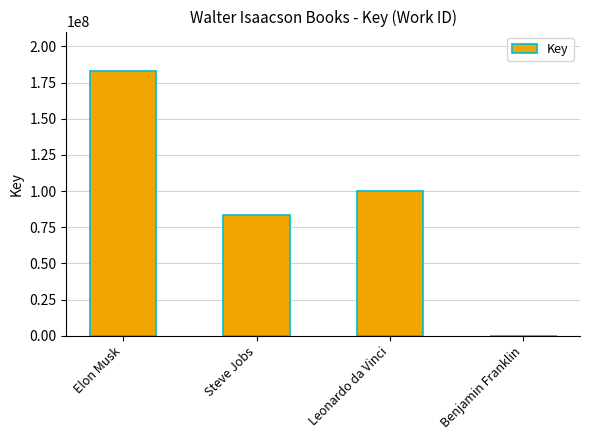

Read the value at Leonardo da Vinci, to the nearest 10.

100289890